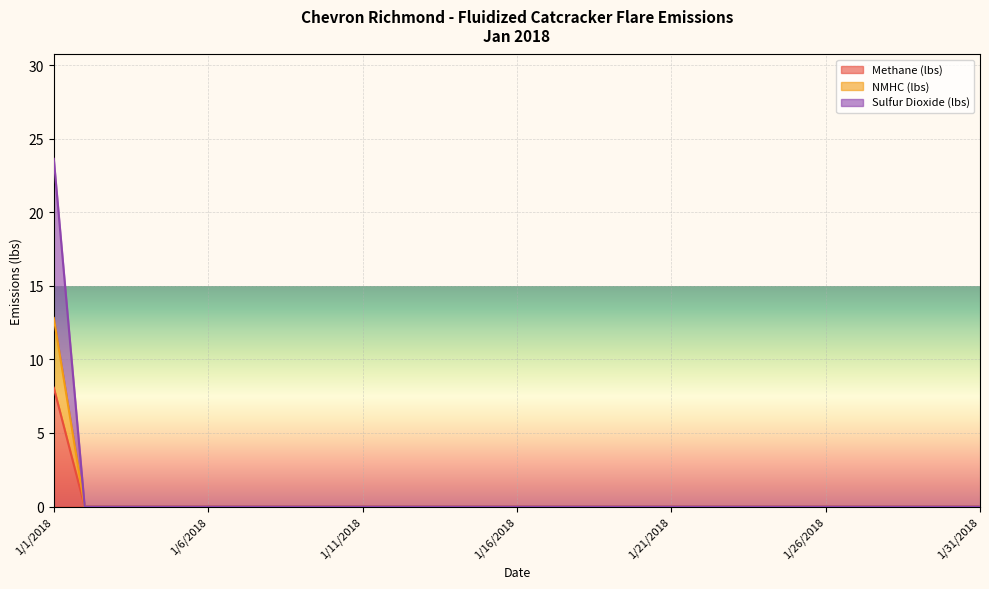

Reading left to right, extract all data points from this chart.

Methane (lbs): 8.1	0.0	0.0	0.0	0.0	0.0	0.0	0.0	0.0	0.0	0.0	0.0	0.0	0.0	0.0	0.0	0.0	0.0	0.0	0.0	0.0	0.0	0.0	0.0	0.0	0.0	0.0	0.0	0.0	0.0	0.0
NMHC (lbs): 12.8	0.0	0.0	0.0	0.0	0.0	0.0	0.0	0.0	0.0	0.0	0.0	0.0	0.0	0.0	0.0	0.0	0.0	0.0	0.0	0.0	0.0	0.0	0.0	0.0	0.0	0.0	0.0	0.0	0.0	0.0
Sulfur Dioxide (lbs): 23.6	0.0	0.0	0.0	0.0	0.0	0.0	0.0	0.0	0.0	0.0	0.0	0.0	0.0	0.0	0.0	0.0	0.0	0.0	0.0	0.0	0.0	0.0	0.0	0.0	0.0	0.0	0.0	0.0	0.0	0.0